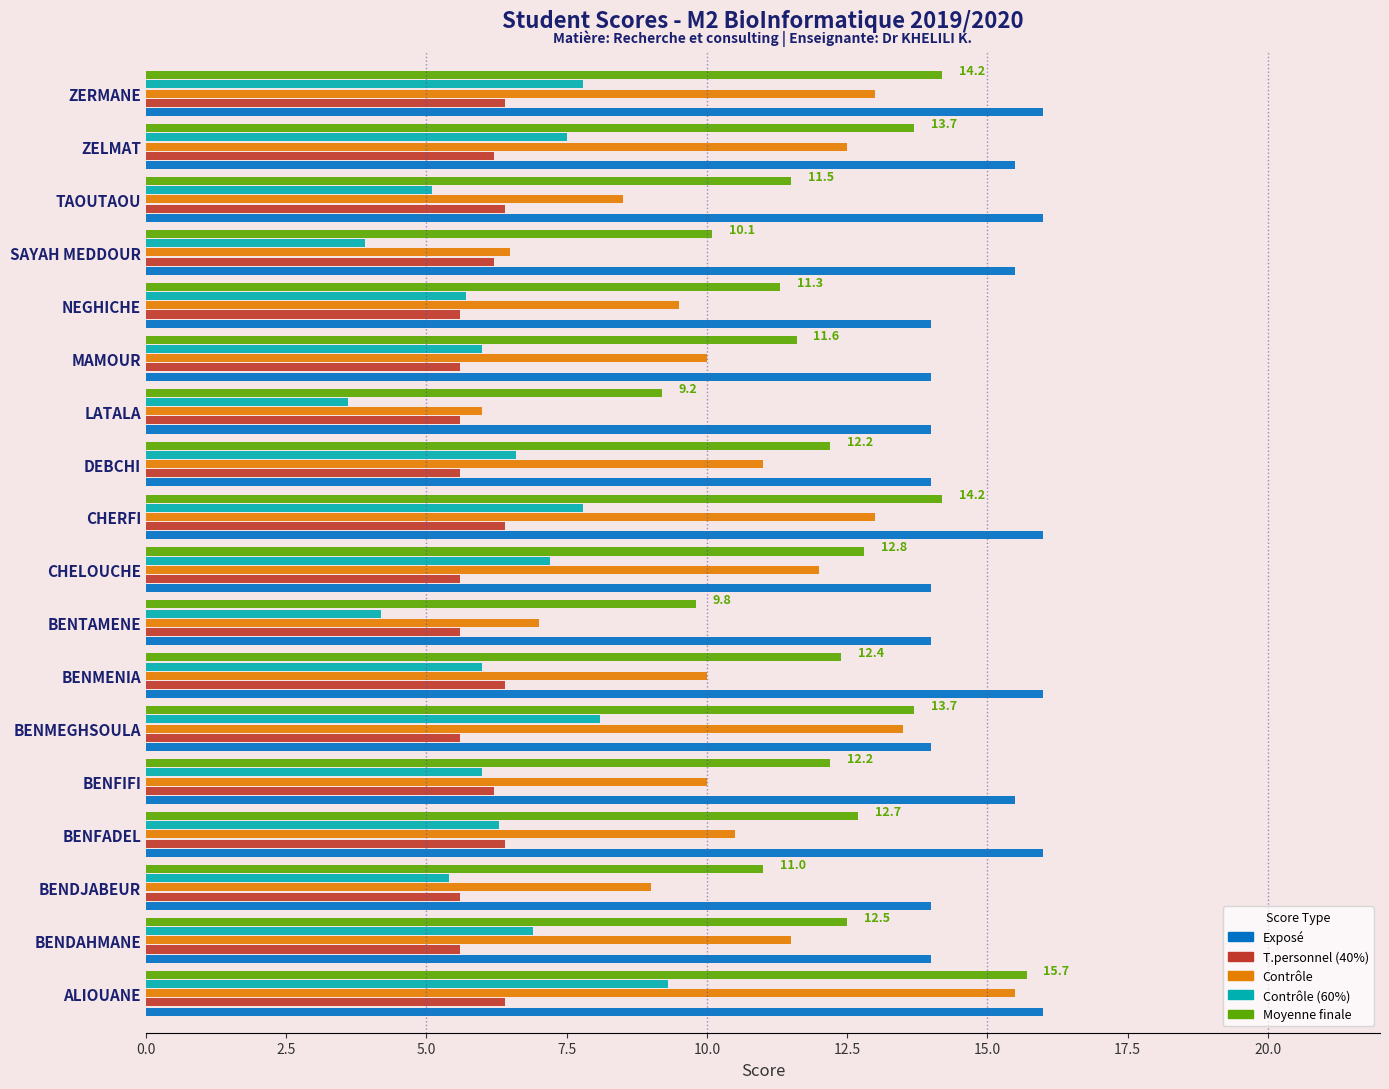

Is it true that T.personnel (40%) equals 3.9 at BENMEGHSOULA?

False